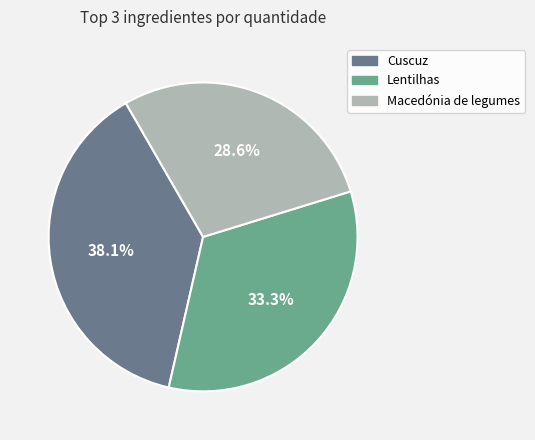

What is the ratio of the value at Cuscuz to the value at Lentilhas?

1.1